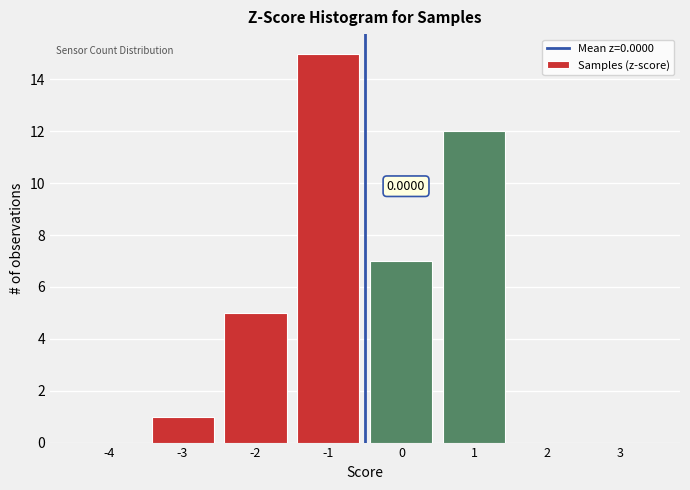

What is the sum of all values?

40